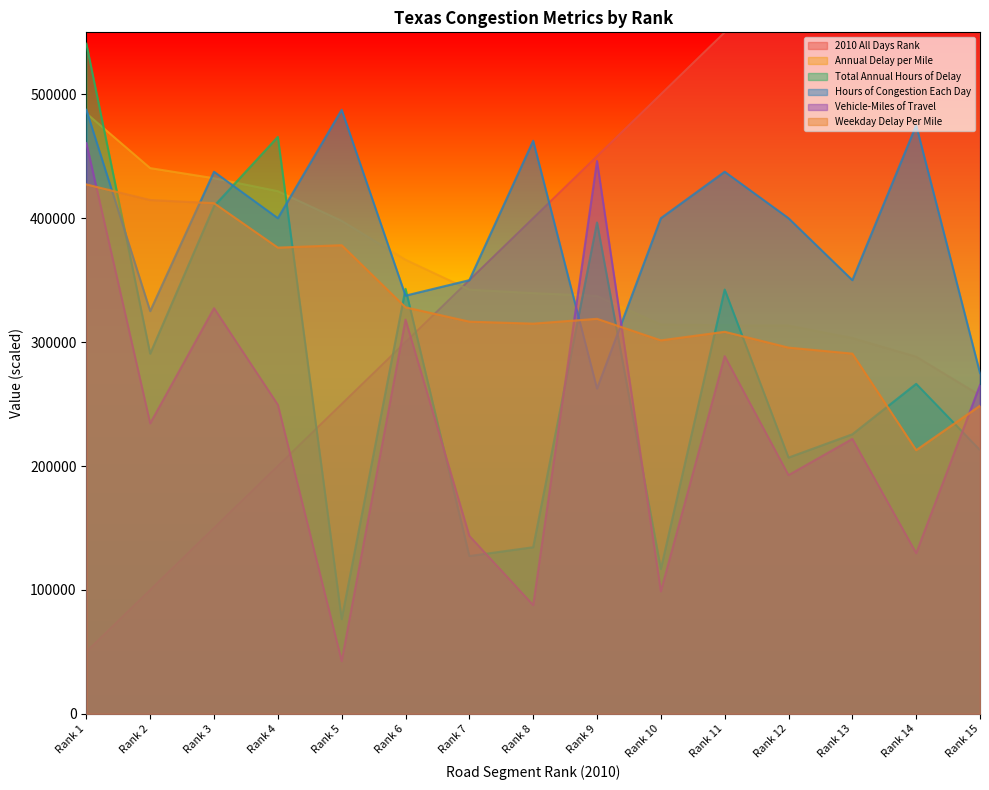

The value of 2010 All Days Rank at Rank 10 is 500000.0. True or false?

True